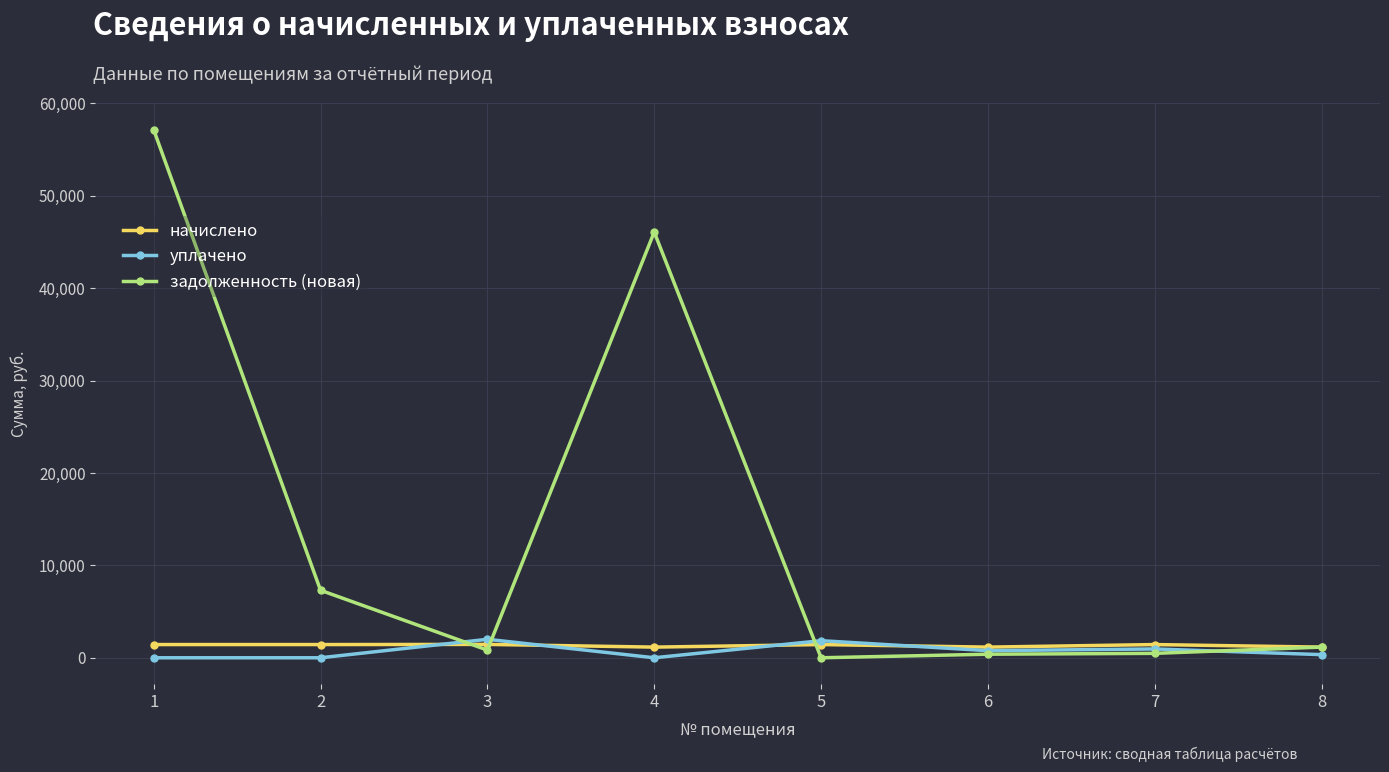

At which label does задолженность (новая) first exceed 1154?

1